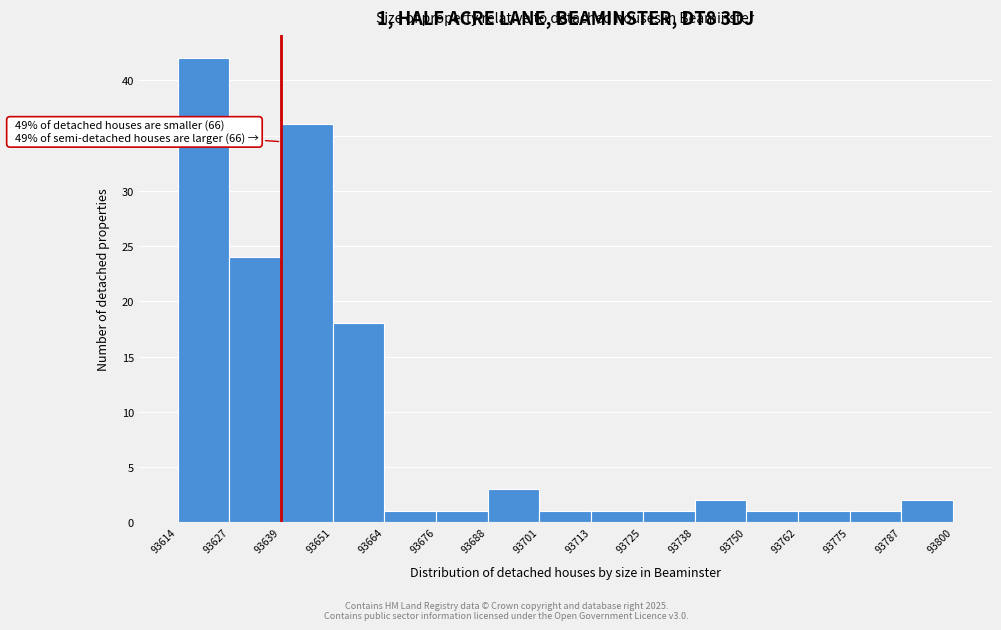

Over which range of the x-axis is the bar tallest?

93614 to 93627